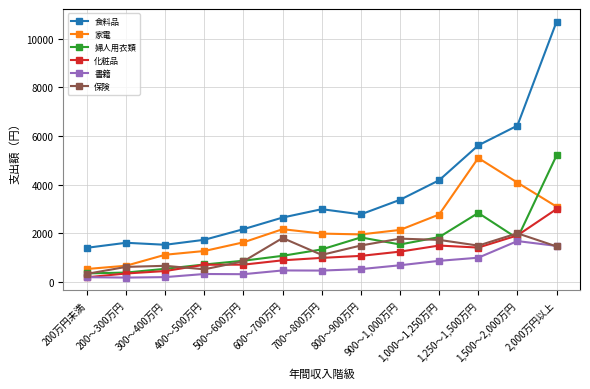

Which series has the largest range (max minus min)?

食料品